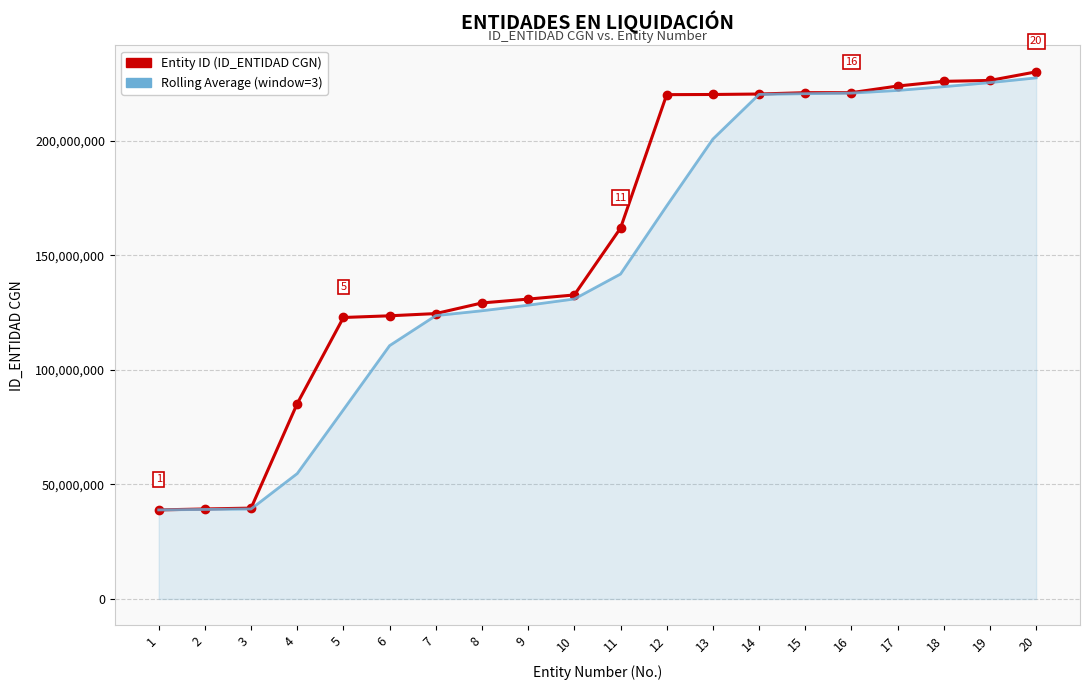

The value of Entity ID (ID_ENTIDAD CGN) at 20 is 230105034.0. True or false?

True